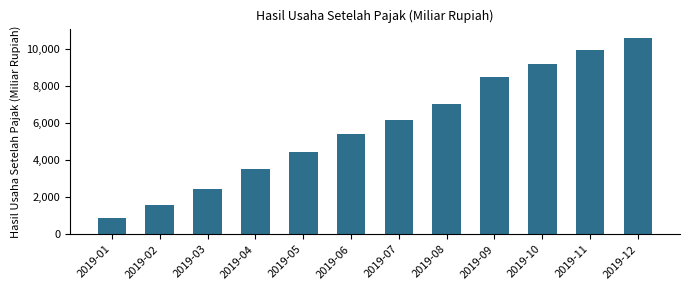

What is the change in value from 2019-02 to 2019-09?

+6915.3